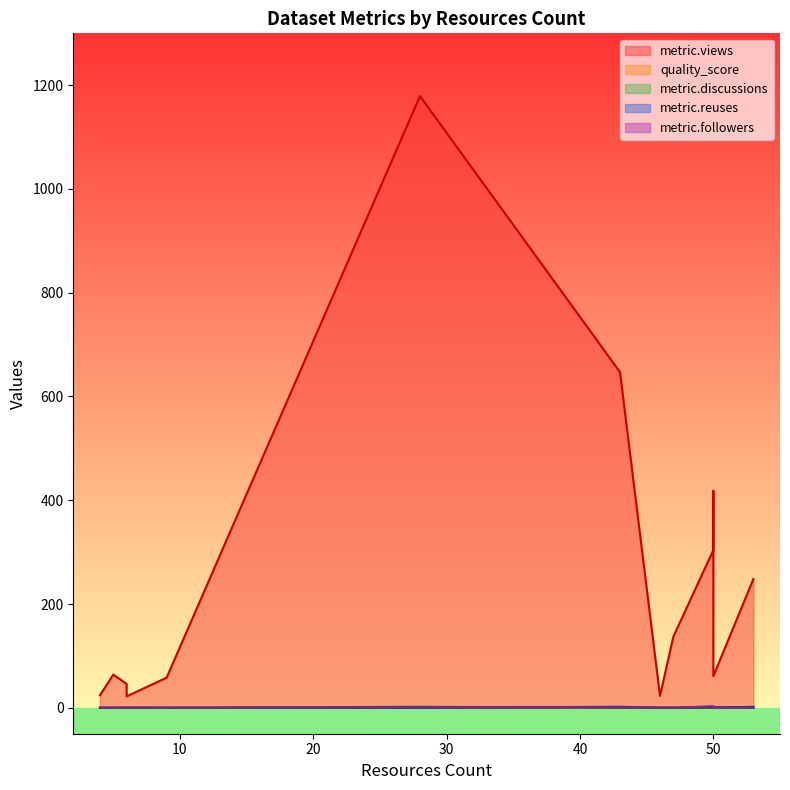

How many distinct data groups are displayed?

5